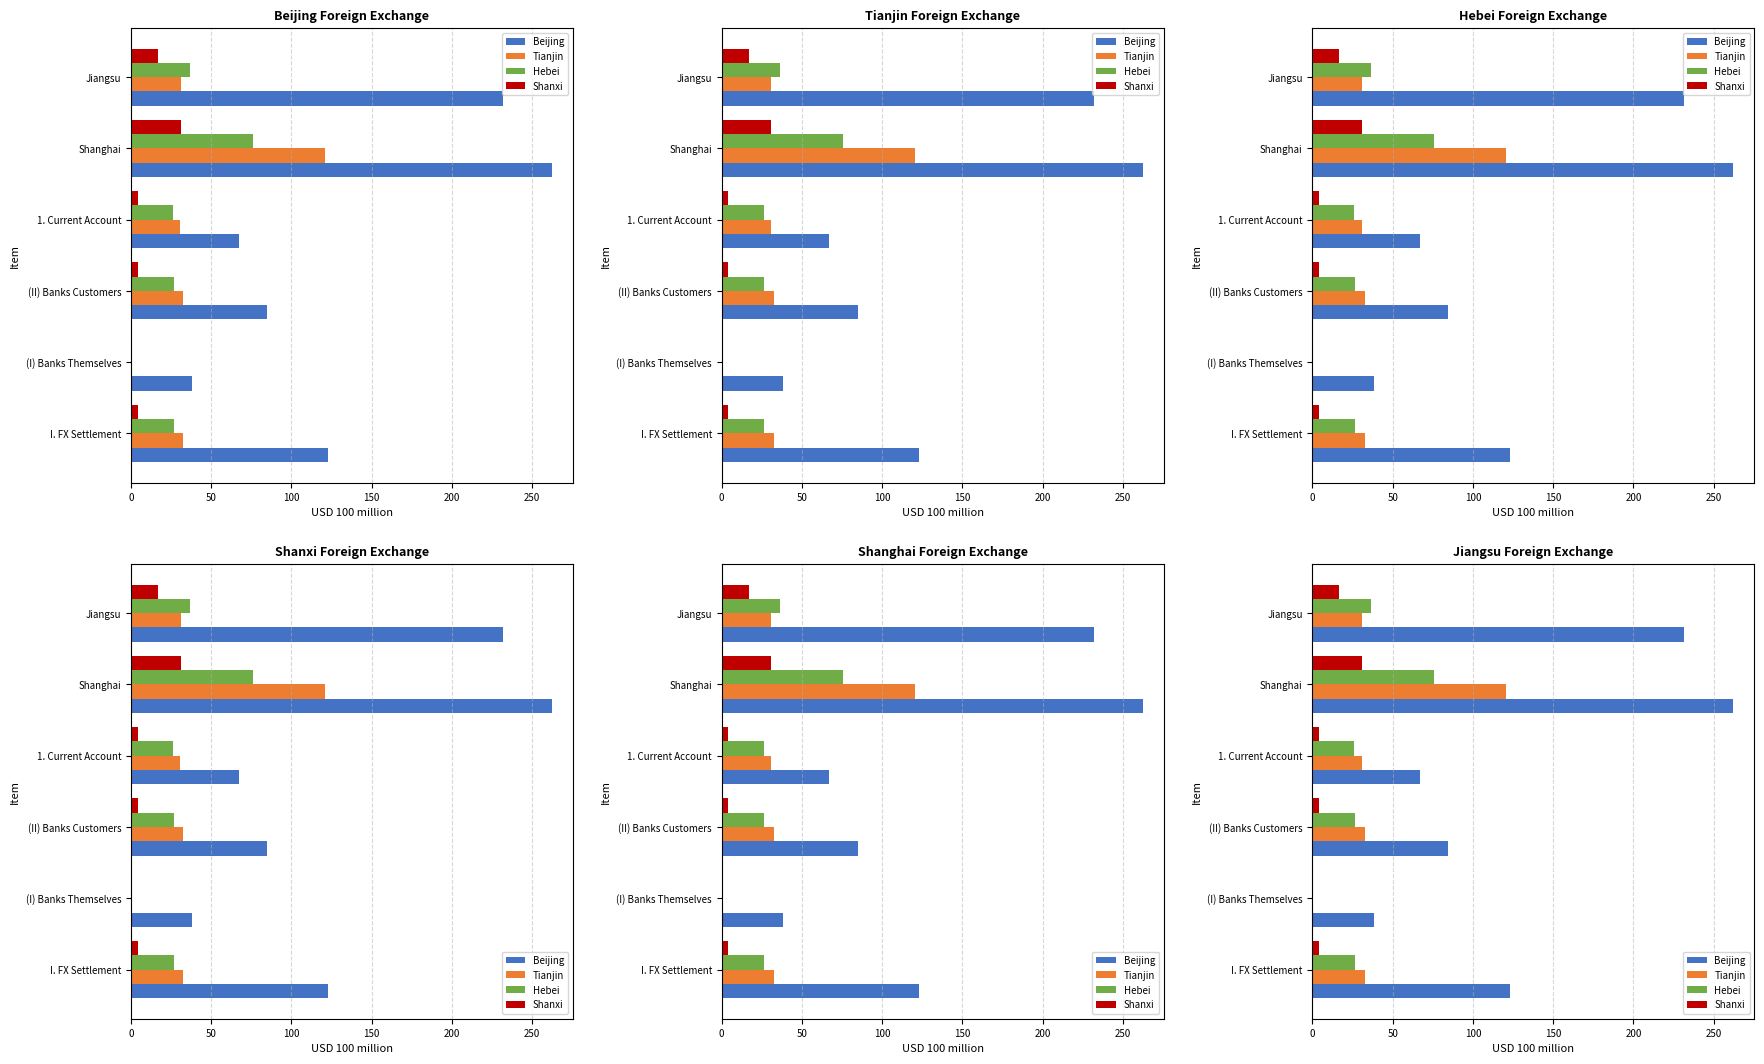

How many series are shown in this chart?

4